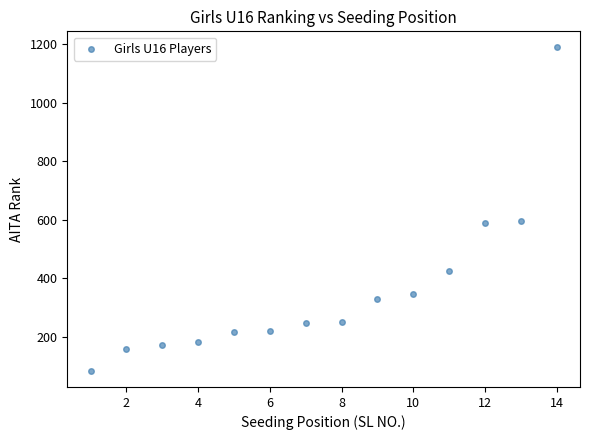

What is the range of Y values (max minus min)?

1103